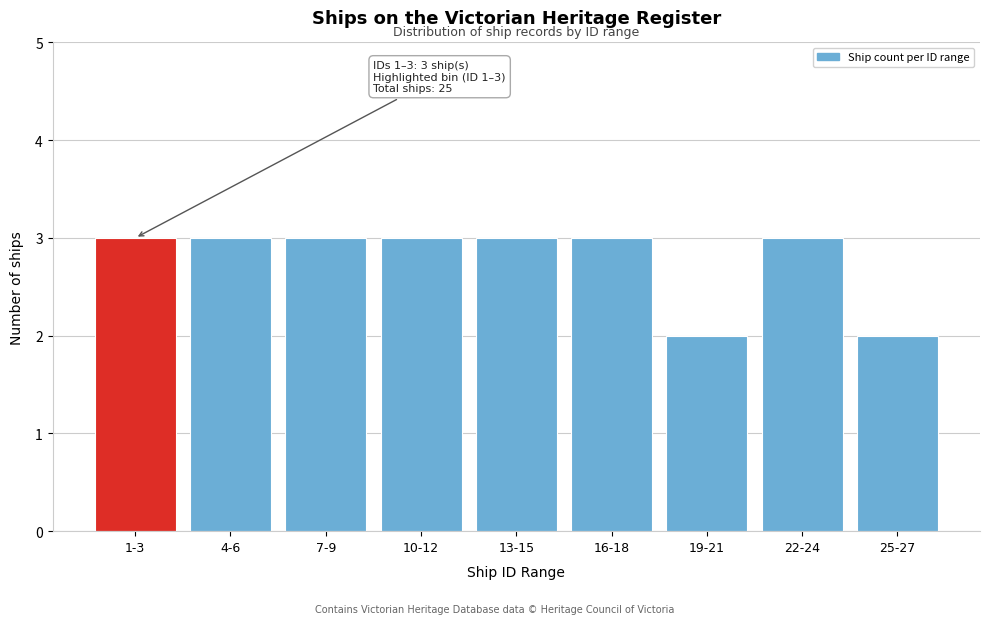

Reading right to left, extract all data points from this chart.

2	3	2	3	3	3	3	3	3